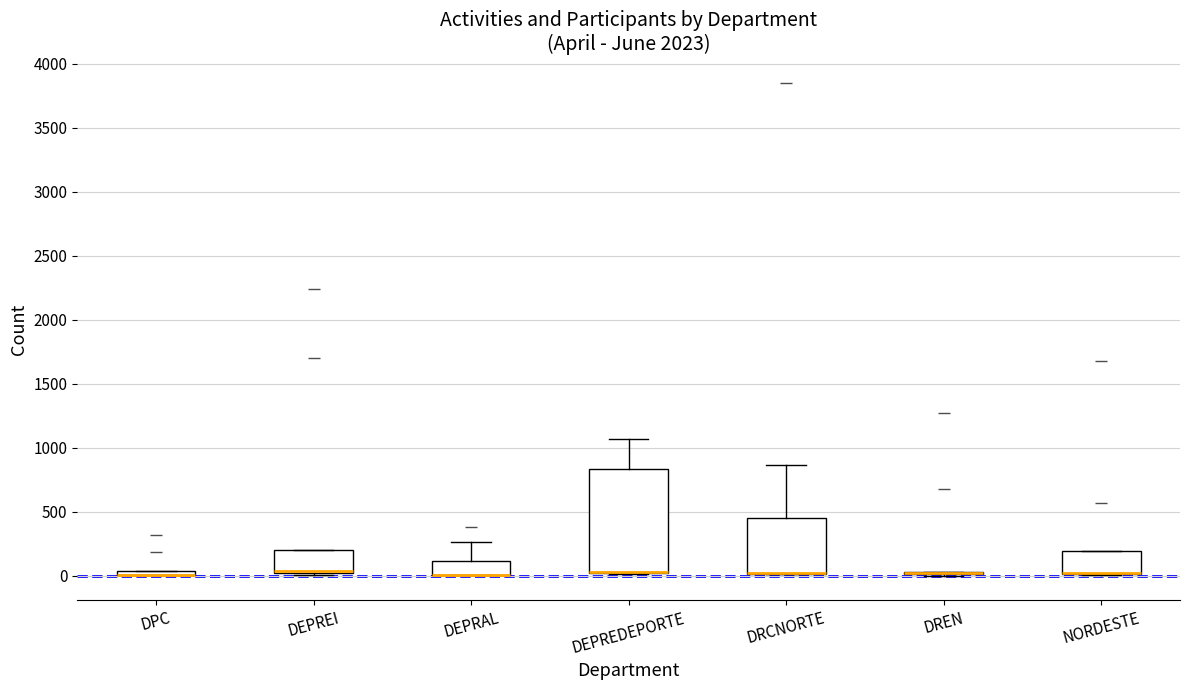

Where is the upper edge of the box for DEPREI on the y-axis? The values are not printed on the chart, so give them approximately, as read against the axis.

200